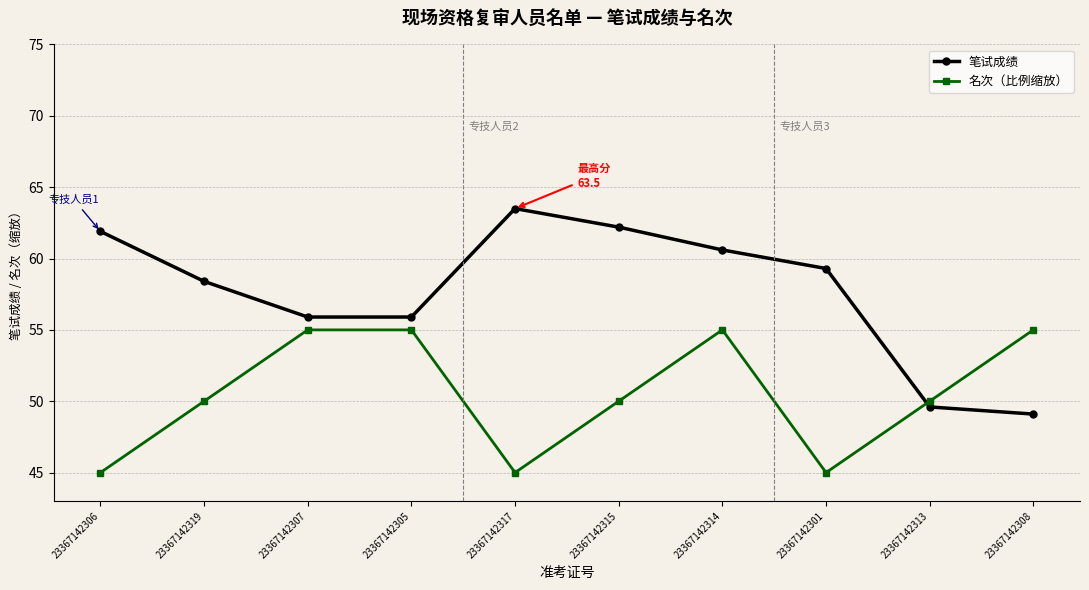

What is the sum of the 笔试成绩 values at 23367142305 and 23367142307?

111.8